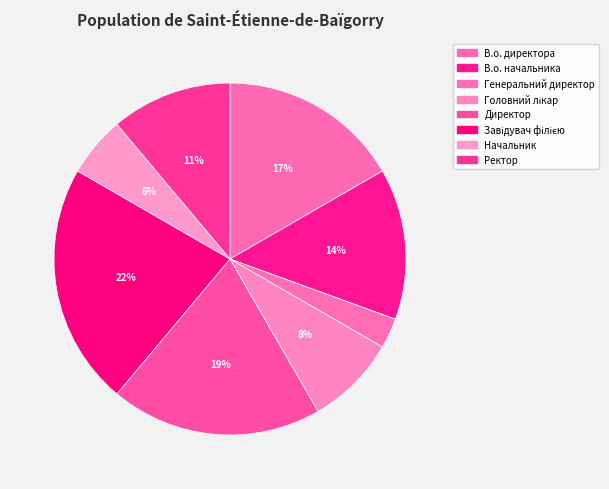

Is the sum of Ректор and В.о. директора greater than half?

No